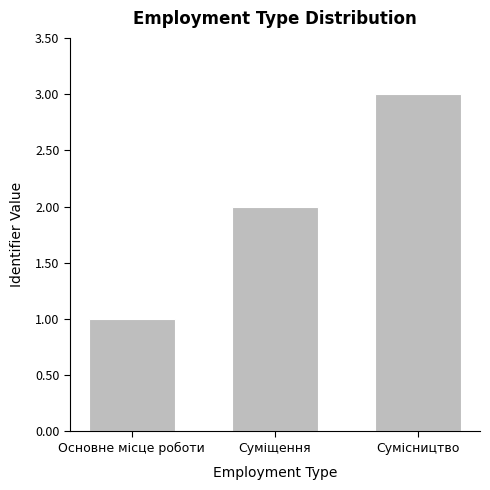

Is it true that the value at Сумісництво is 3?

True